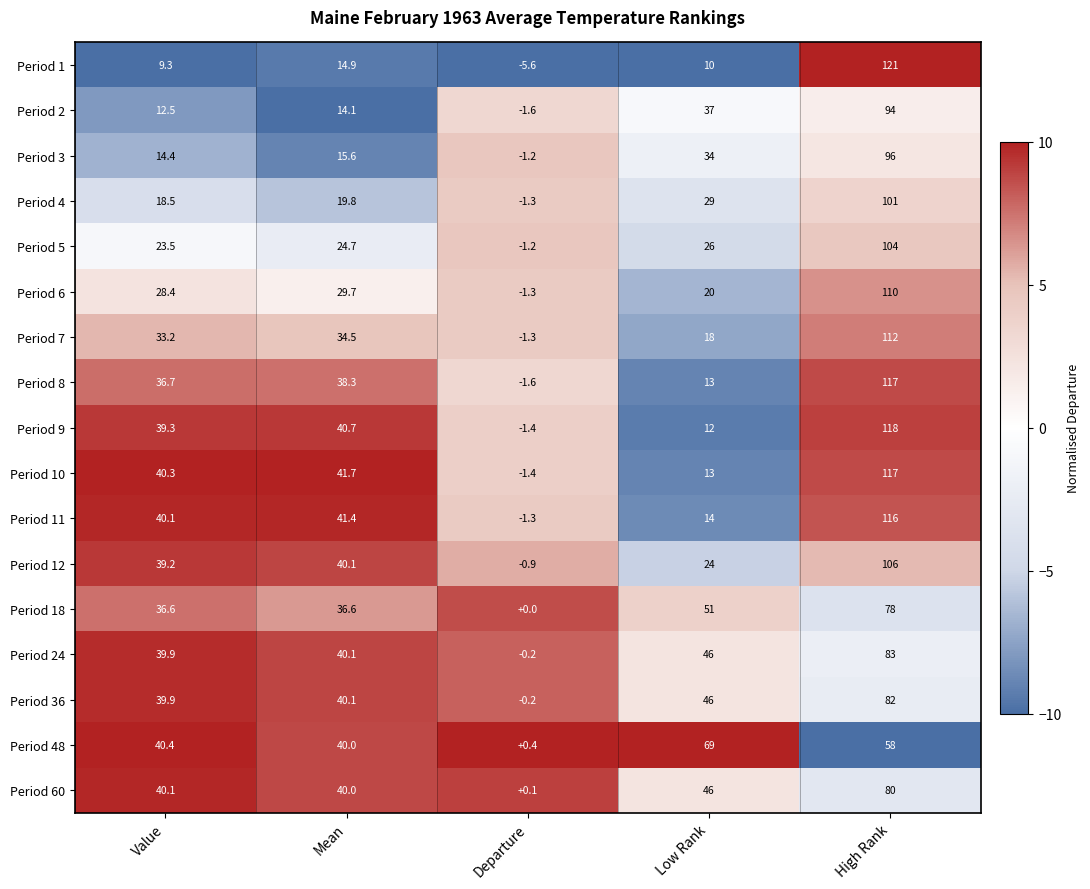

The Period 5 series shows 35.5 at Value. True or false?

False